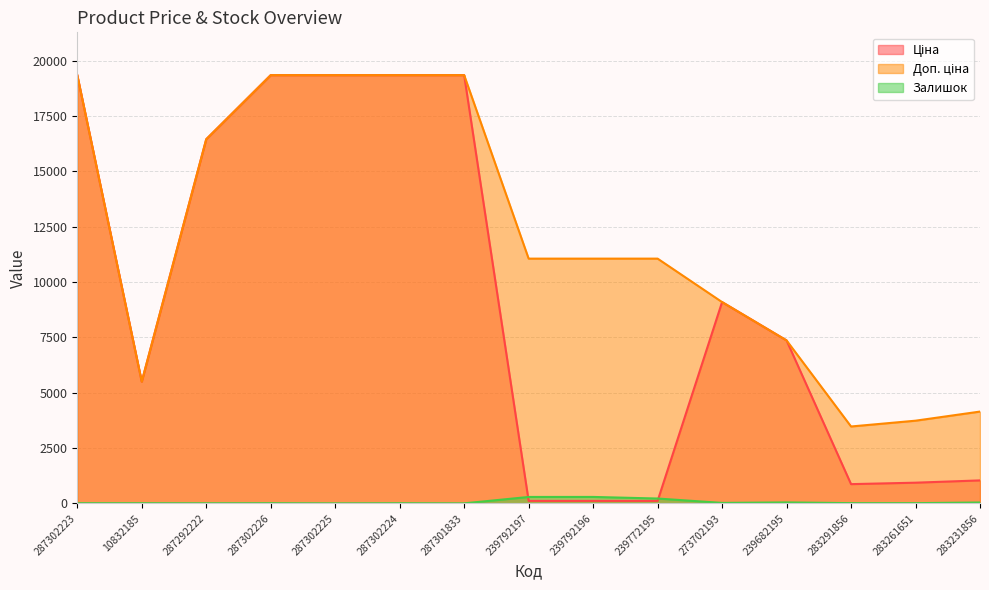

True or false: Доп. ціна and Ціна intersect in this chart.

False